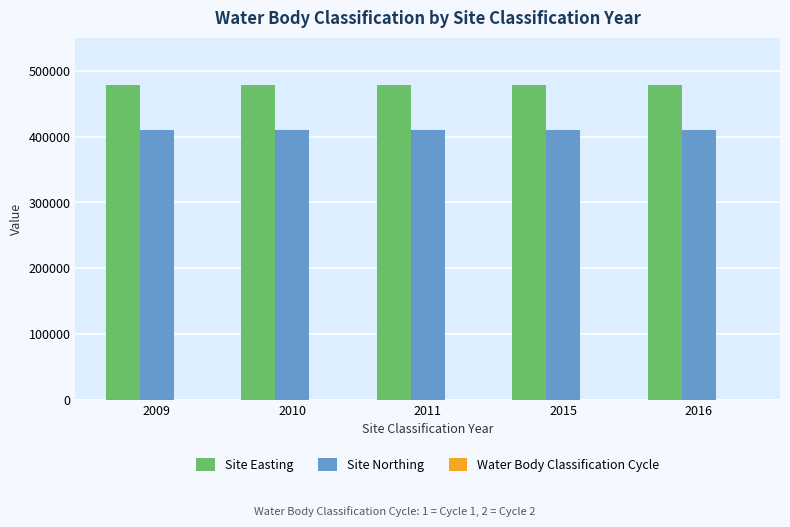

Which series has the largest total across all categories?

Site Easting